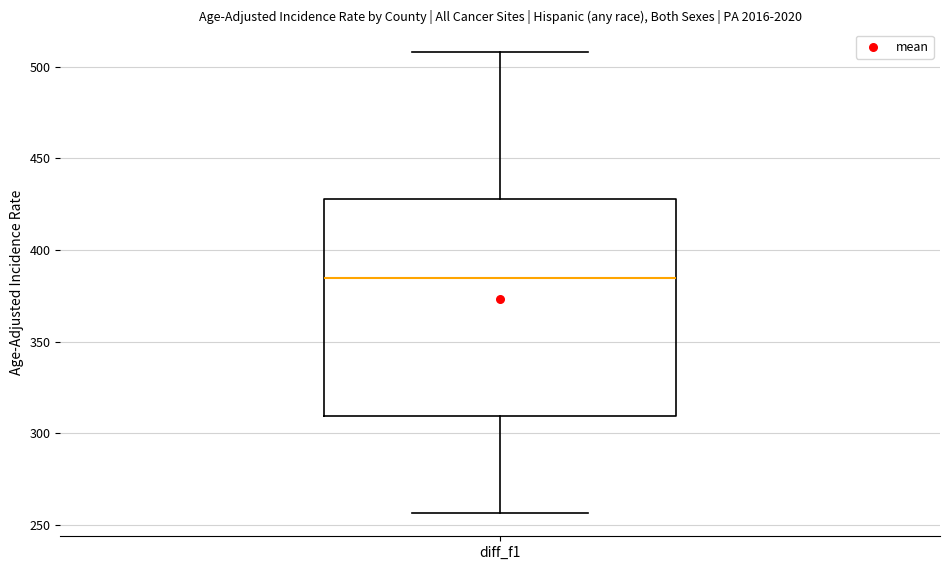

Where does the upper whisker of the box for diff_f1 end on the y-axis? The values are not printed on the chart, so give them approximately, as read against the axis.

510